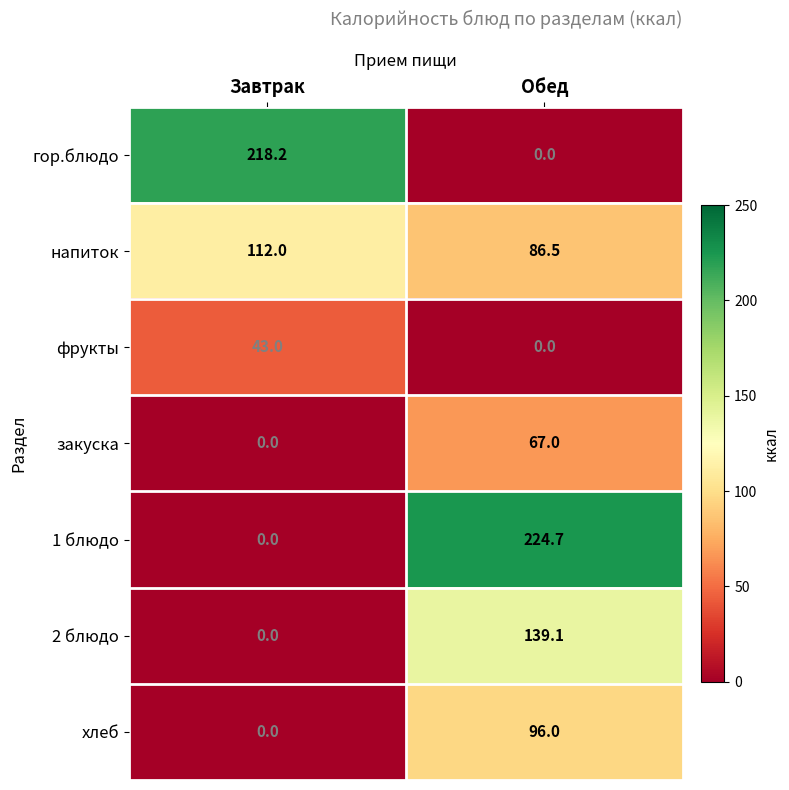

Which series changed the most between Завтрак and Обед?

1 блюдо